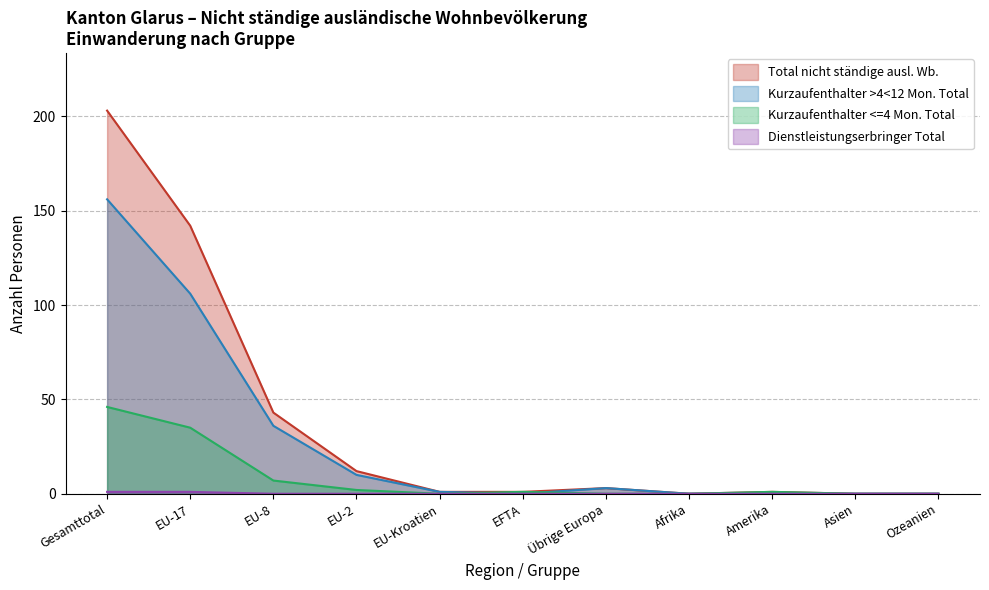

At EU-Kroatien, list the series in order from largest to smallest.

Kurzaufenthalter >4<12 Mon. Total, Total nicht ständige ausl. Wb., Dienstleistungserbringer Total, Kurzaufenthalter <=4 Mon. Total